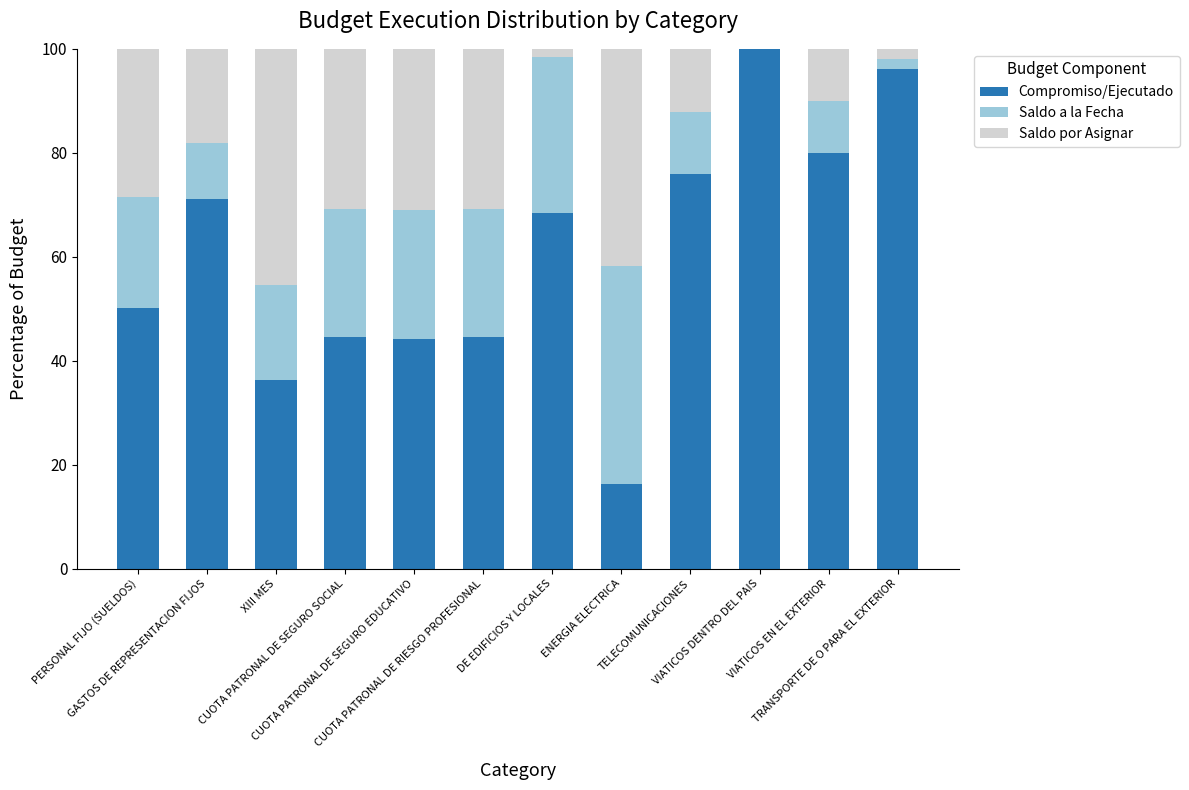

What is the maximum value for Compromiso/Ejecutado?

100.0